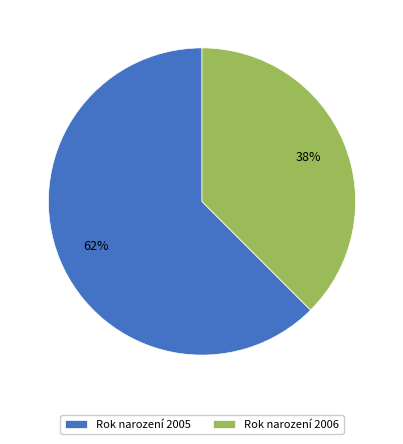

Between Rok narození 2005 and Rok narození 2006, which is larger?

Rok narození 2005